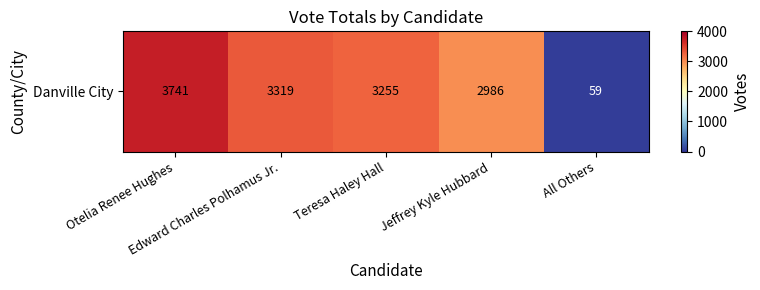

Reading left to right, extract all data points from this chart.

Otelia Renee Hughes=3741	Edward Charles Polhamus Jr.=3319	Teresa Haley Hall=3255	Jeffrey Kyle Hubbard=2986	All Others=59